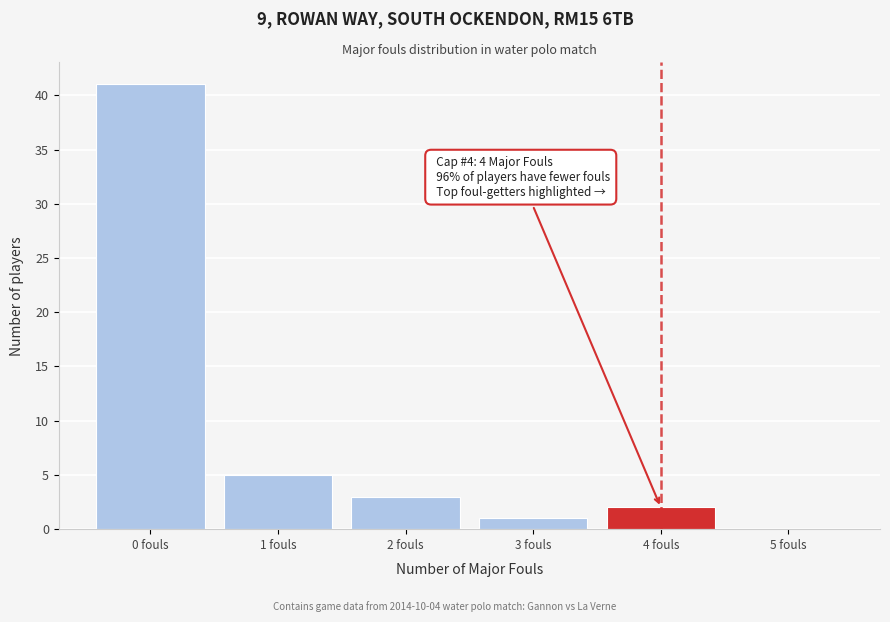

Over which range of the x-axis is the bar tallest?

-0.5 to 0.5